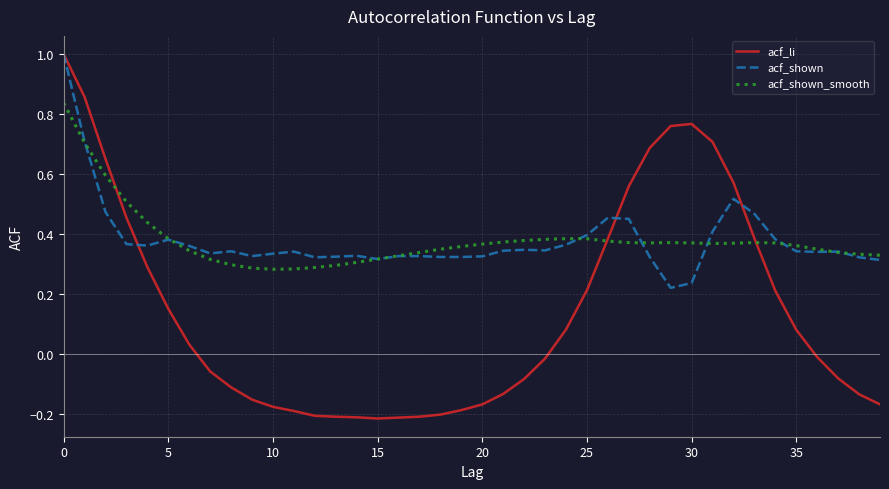

Which series has the widest spread of values?

acf_li